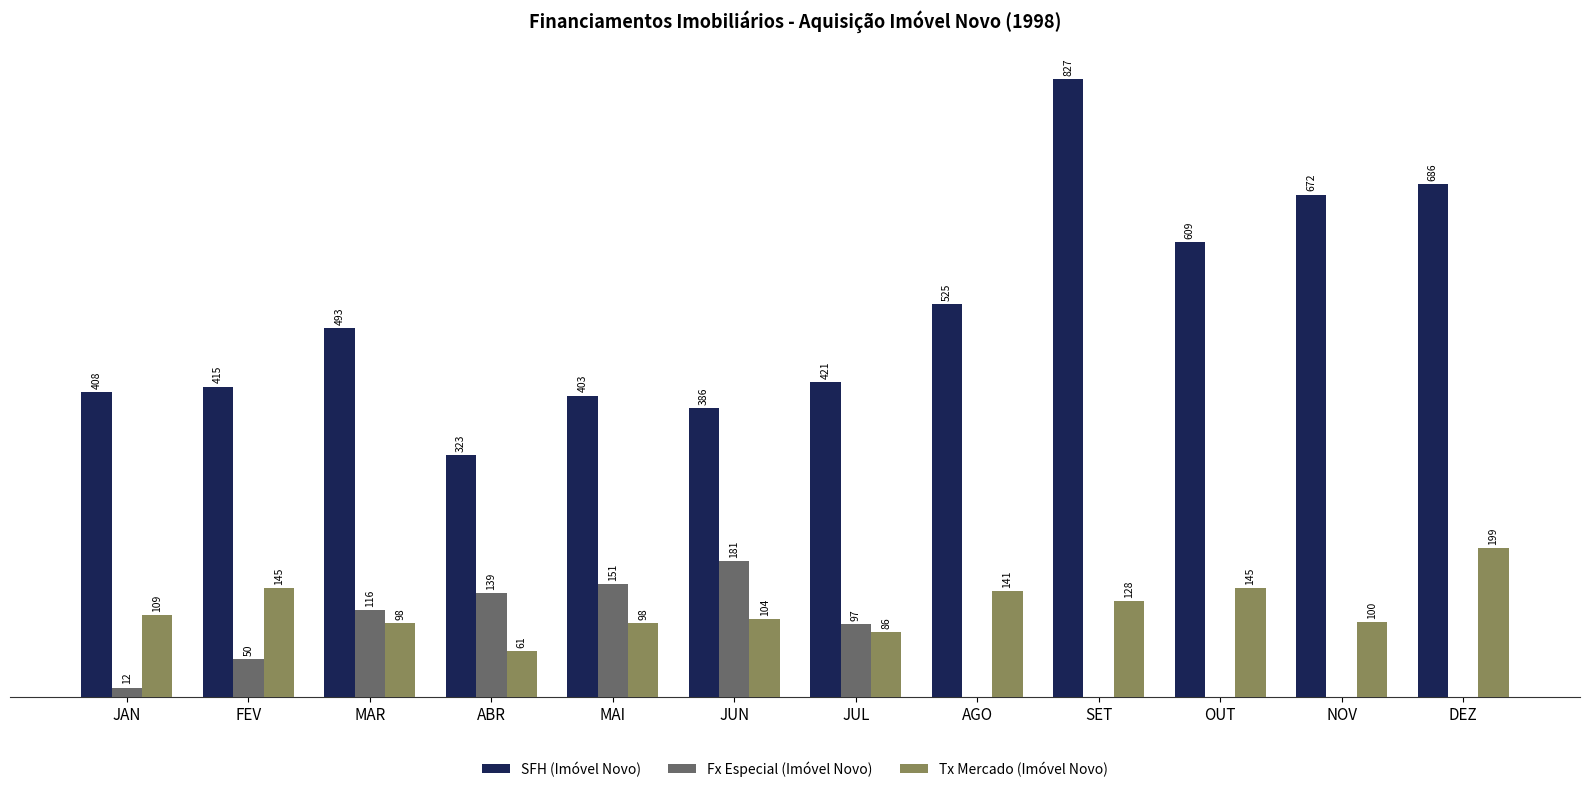

At which category is the sum across all series the highest?

SET